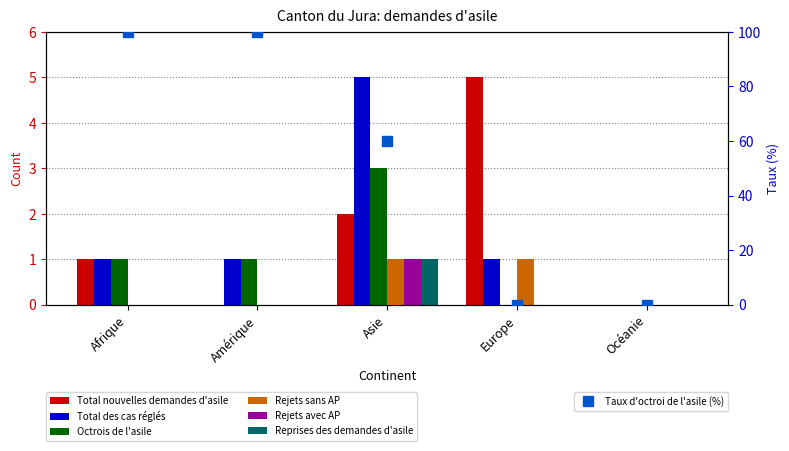

How many data points does each series have?

5